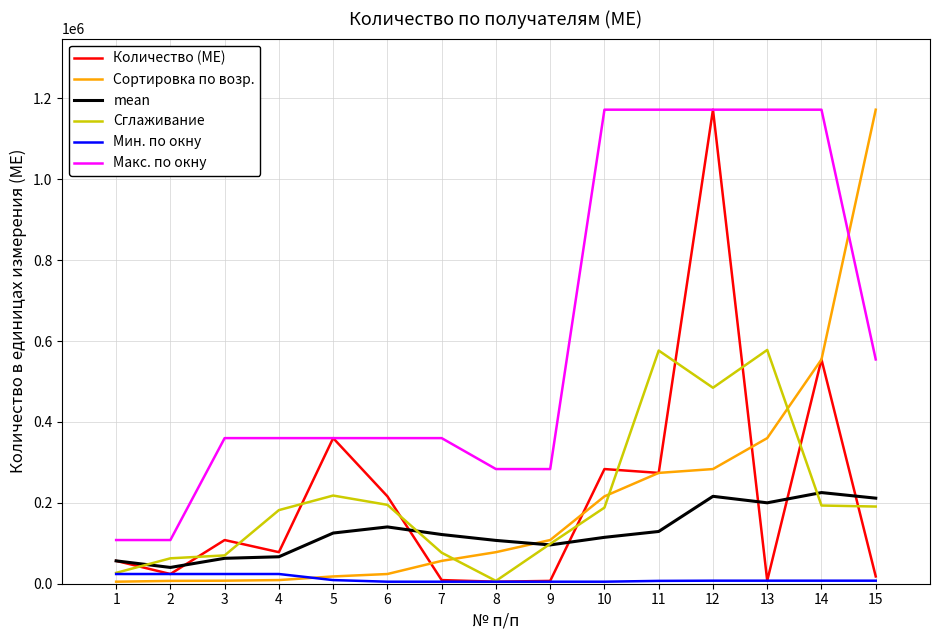

True or false: Количество (МЕ) and Сглаживание intersect in this chart.

True